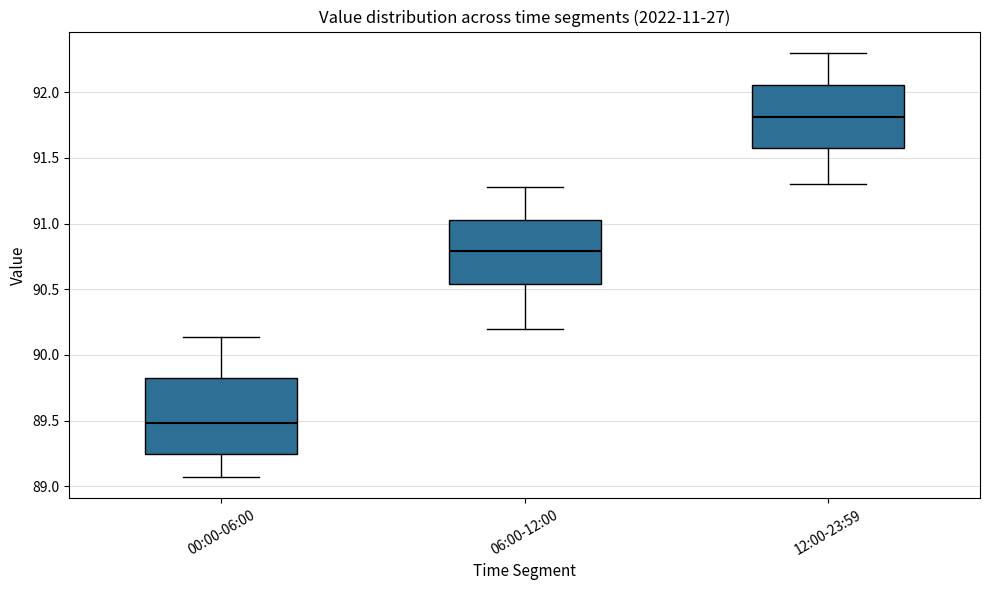

Reading left to right, transcribe this box plot: for each box, give where its median line is, the range the box spans, and where its two whiskers end, as read against the y-axis. The values are not printed on the chart, so give them approximately, as read against the axis.

00:00-06:00: median 89.50, box 89.25 to 89.80, whiskers 89.05 to 90.15
06:00-12:00: median 90.80, box 90.55 to 91.05, whiskers 90.20 to 91.30
12:00-23:59: median 91.80, box 91.55 to 92.05, whiskers 91.30 to 92.30